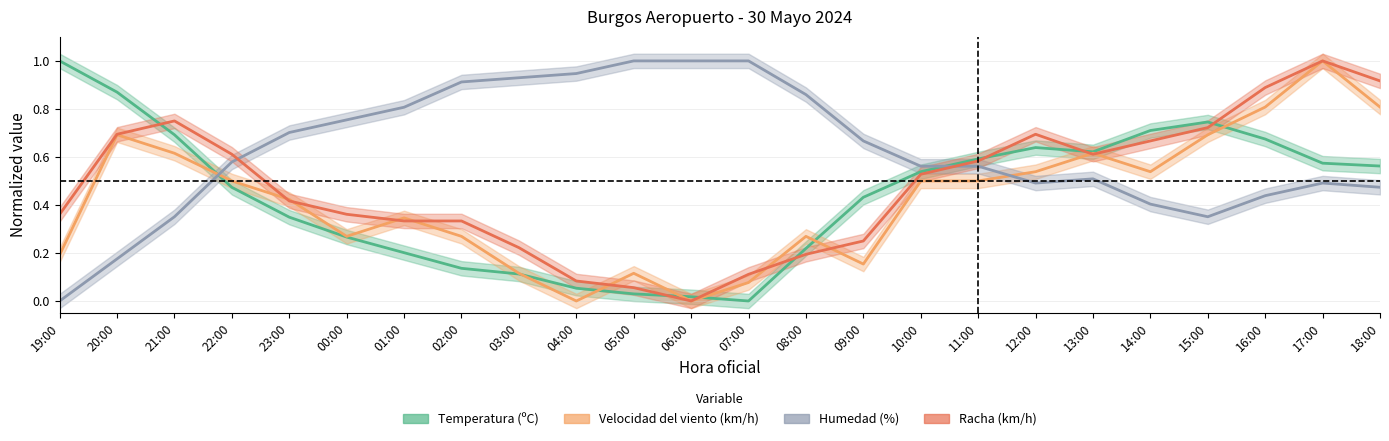

Where is Humedad (%) nearest to the value 0?

19:00